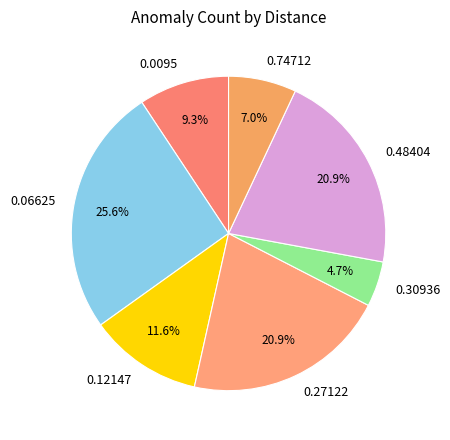

Between 0.48404 and 0.74712, which is larger?

0.48404